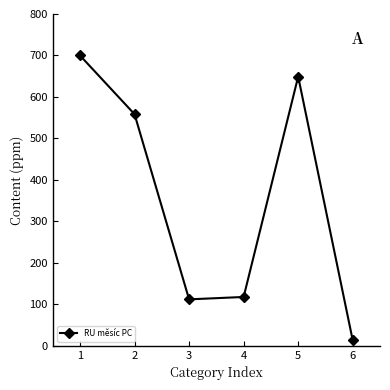

At which category does the chart reach its minimum across all series?

6